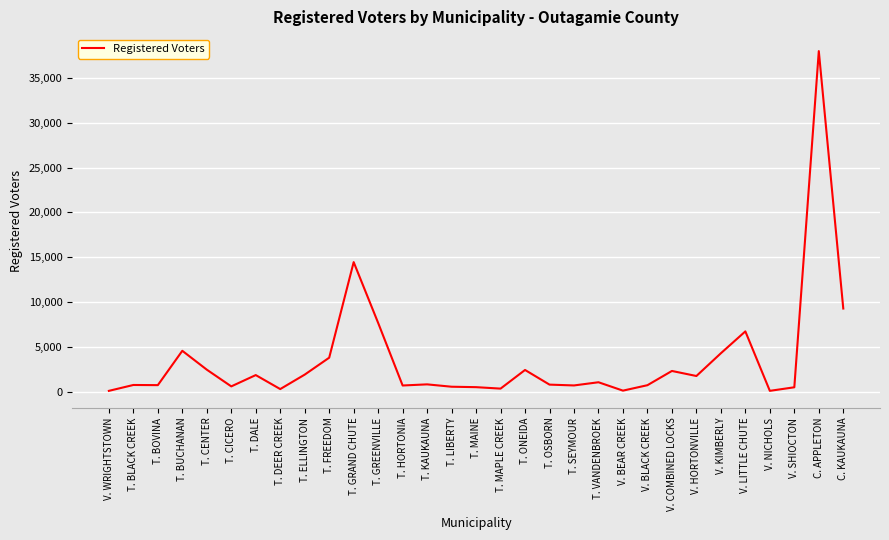

Which category has the highest value across all series?

C. APPLETON